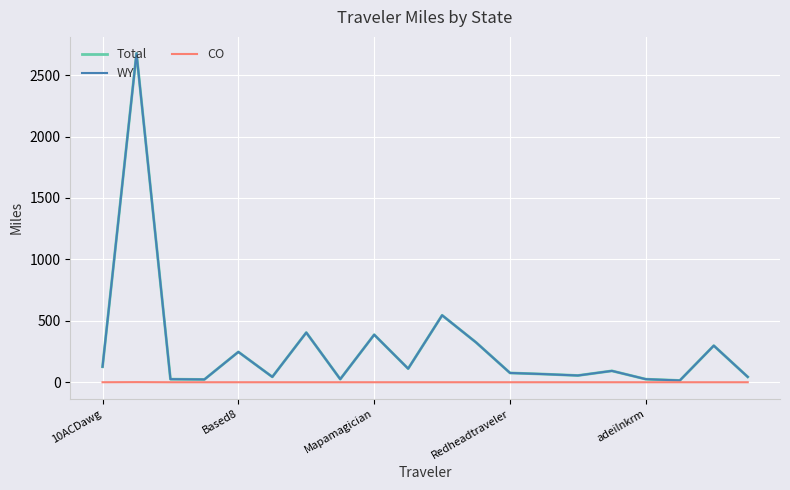

What are all the series names shown in the legend?

Total, WY, CO